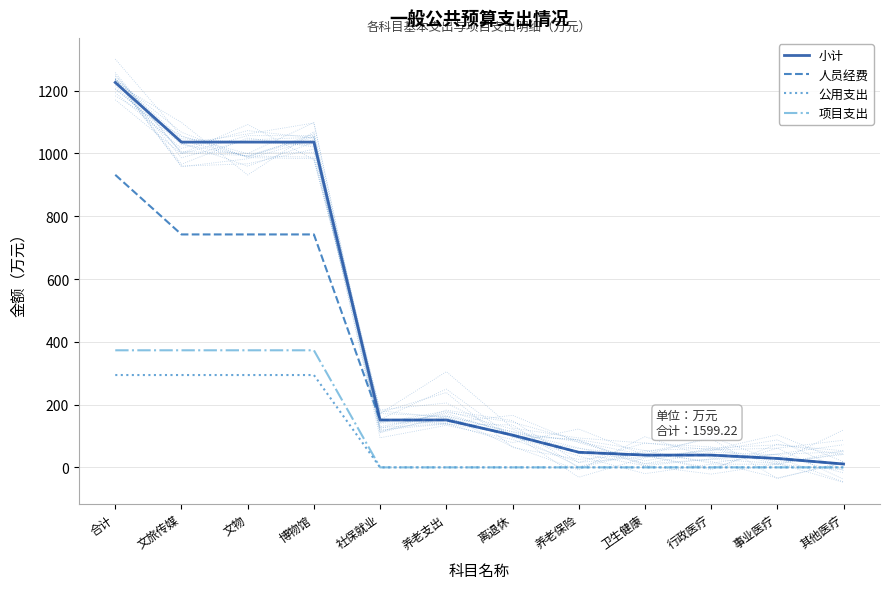

What is the difference between the highest and lowest values at 离退休?

102.7